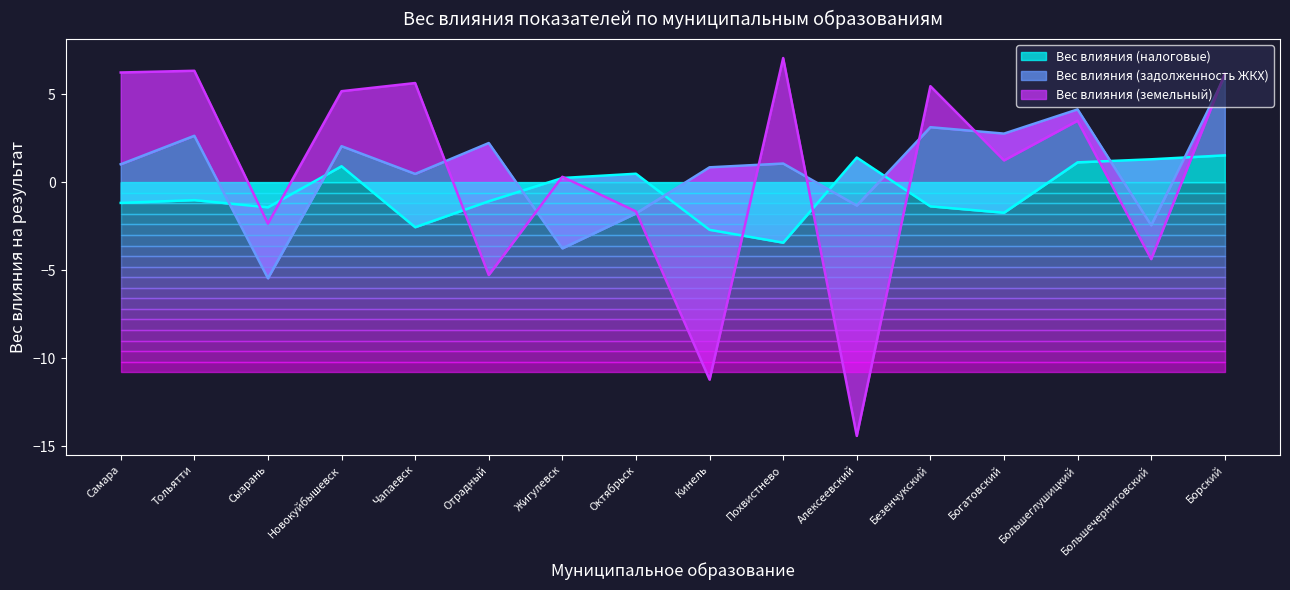

What is the difference between the second highest and minimum values in the Вес влияния (задолженность ЖКХ) series?

8.5